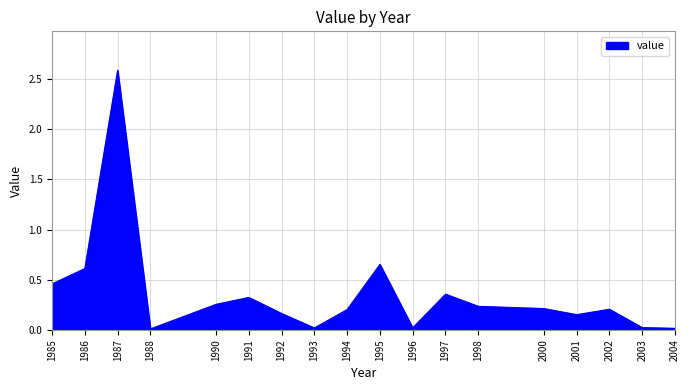

Where is the first local minimum?

1988